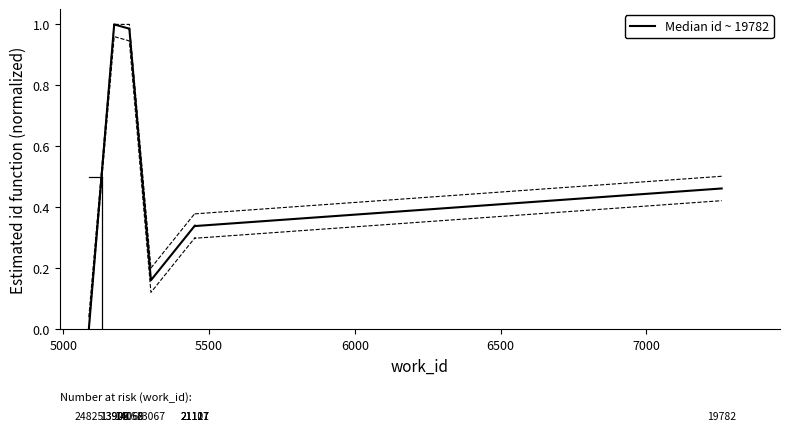

What is the value of the 3rd point from the left?

1.0